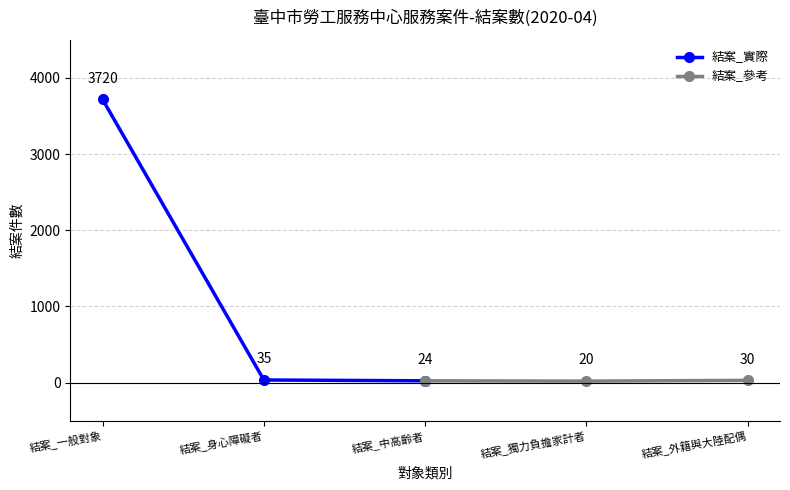

Is it true that 結案_實際 equals 35 at 結案_身心障礙者?

True